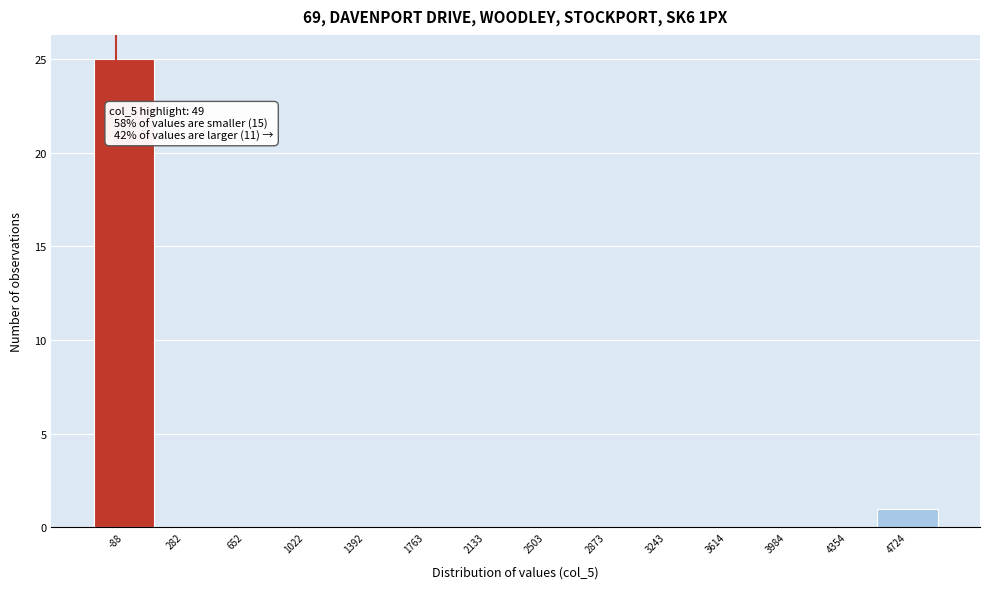

Reading left to right, transcribe all the data shown in this chart.

-88=25	282=0	652=0	1022=0	1392=0	1763=0	2133=0	2503=0	2873=0	3243=0	3614=0	3984=0	4354=0	4724=1